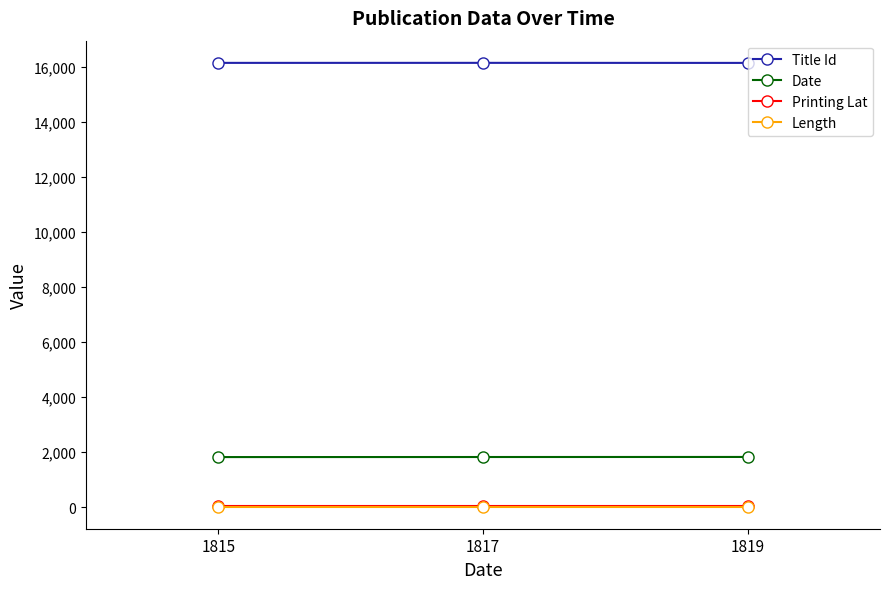

Which series has the largest total across all categories?

Title Id